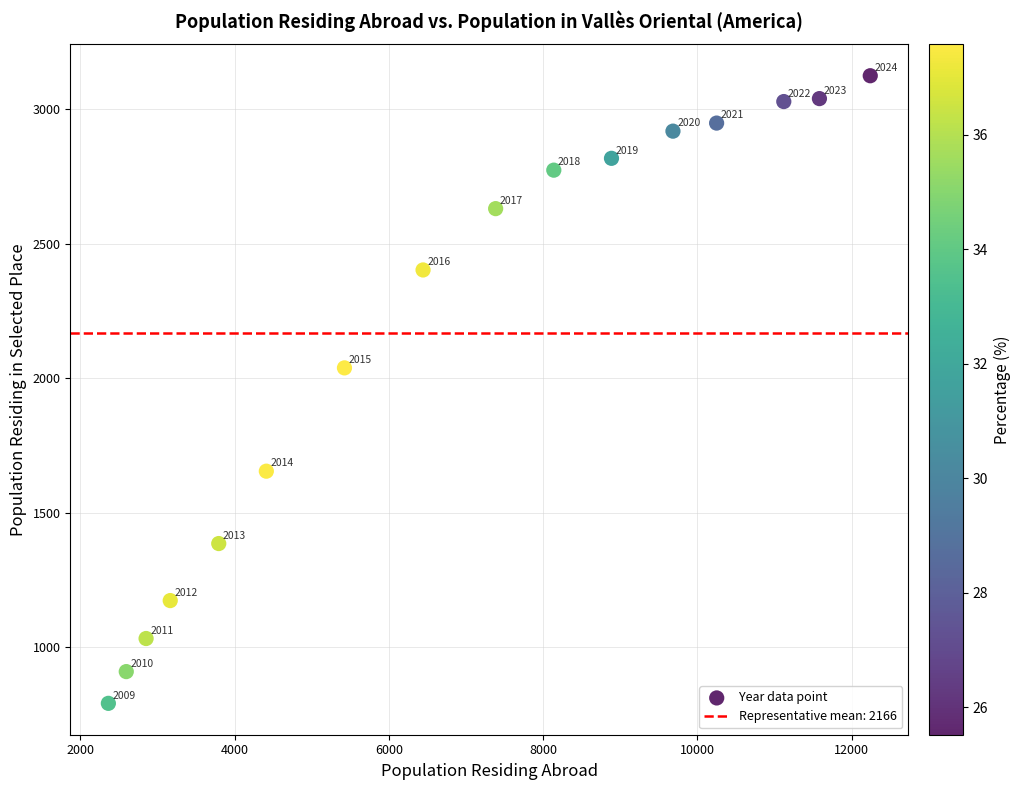

What Y value in the scatter plot is closest to 1957?

2038